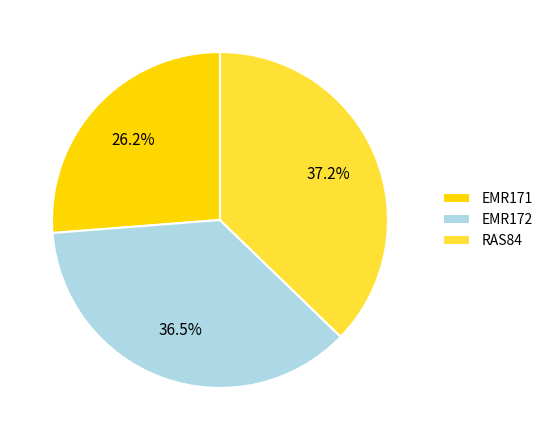

Is there a majority slice in this chart?

No